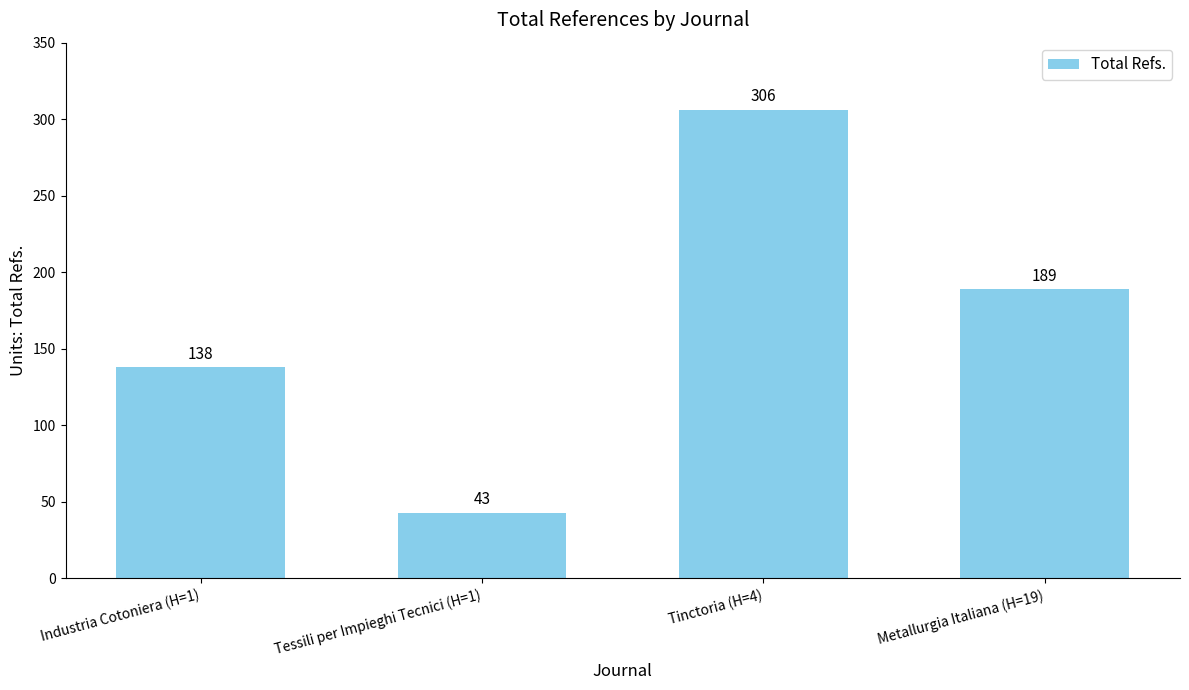

Which has a higher value, Tinctoria (H=4) or Metallurgia Italiana (H=19)?

Tinctoria (H=4)